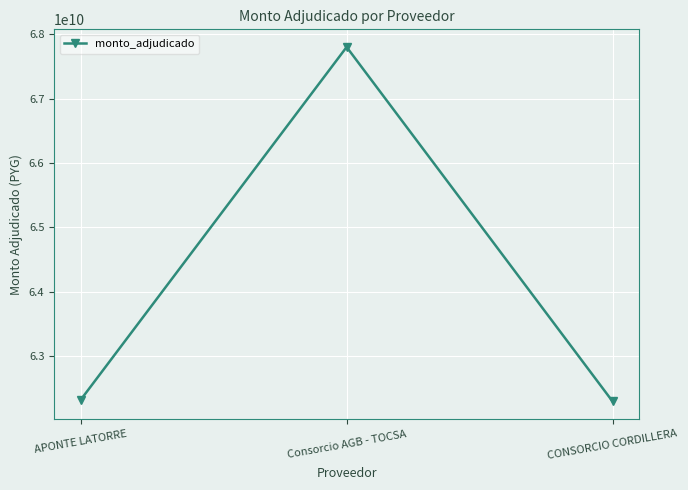

Which label corresponds to the largest value in the chart?

Consorcio AGB - TOCSA